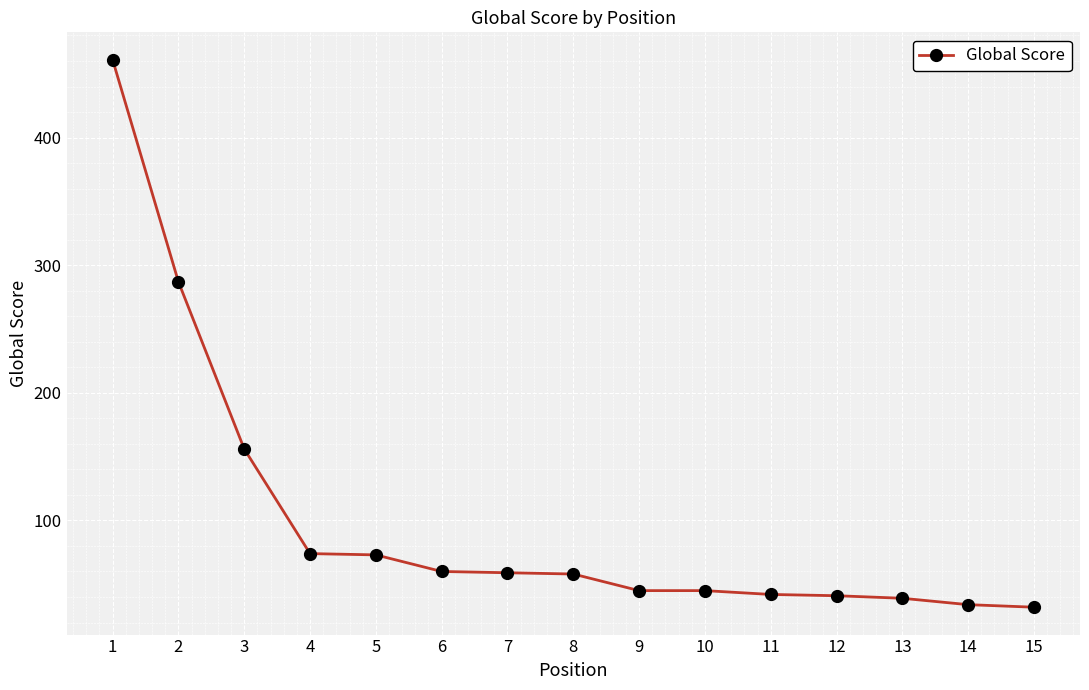

Which category has the highest value across all series?

1